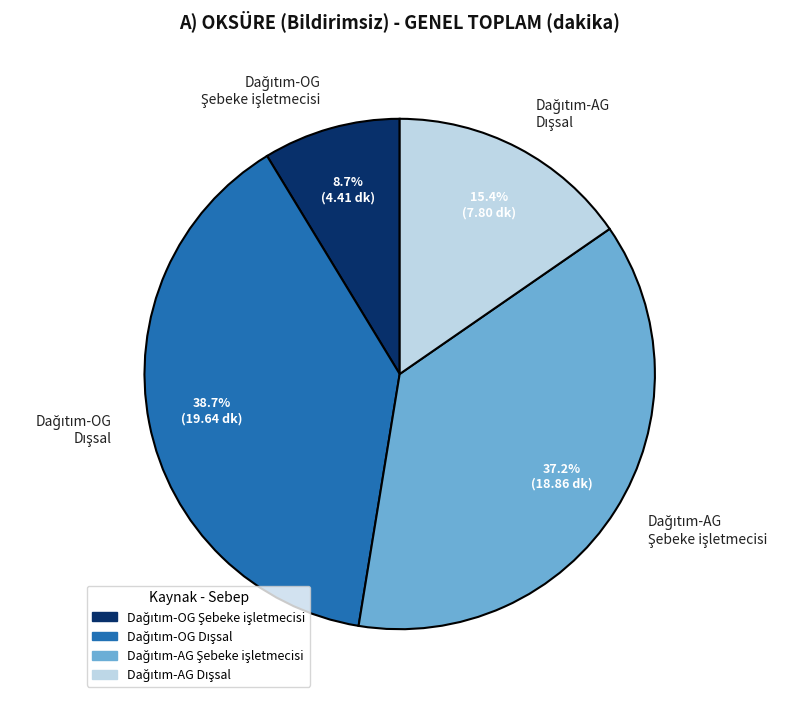

Is there a majority slice in this chart?

No